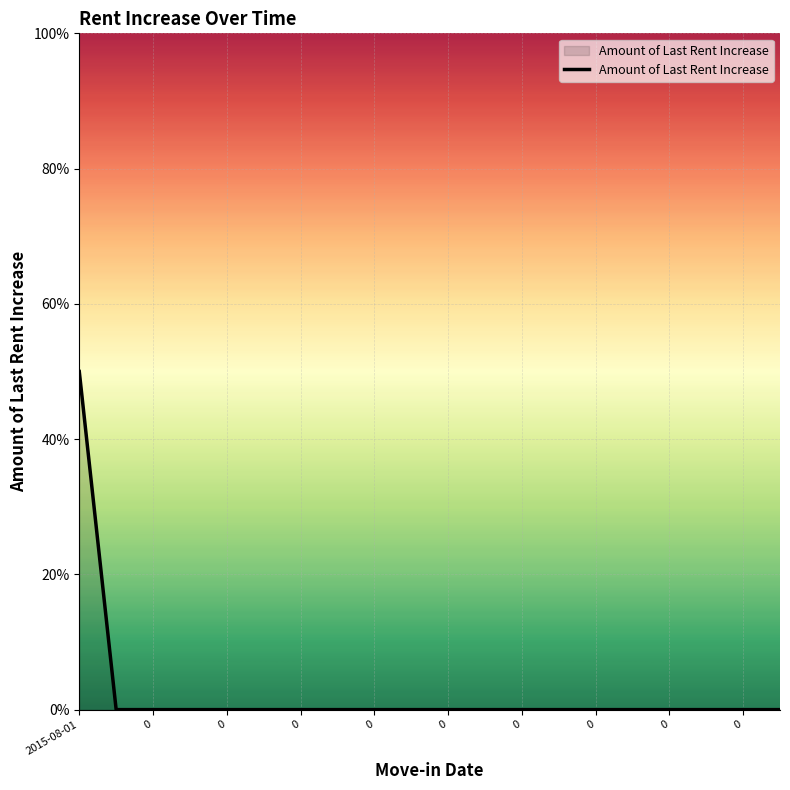

What is the maximum value shown in the chart?

50